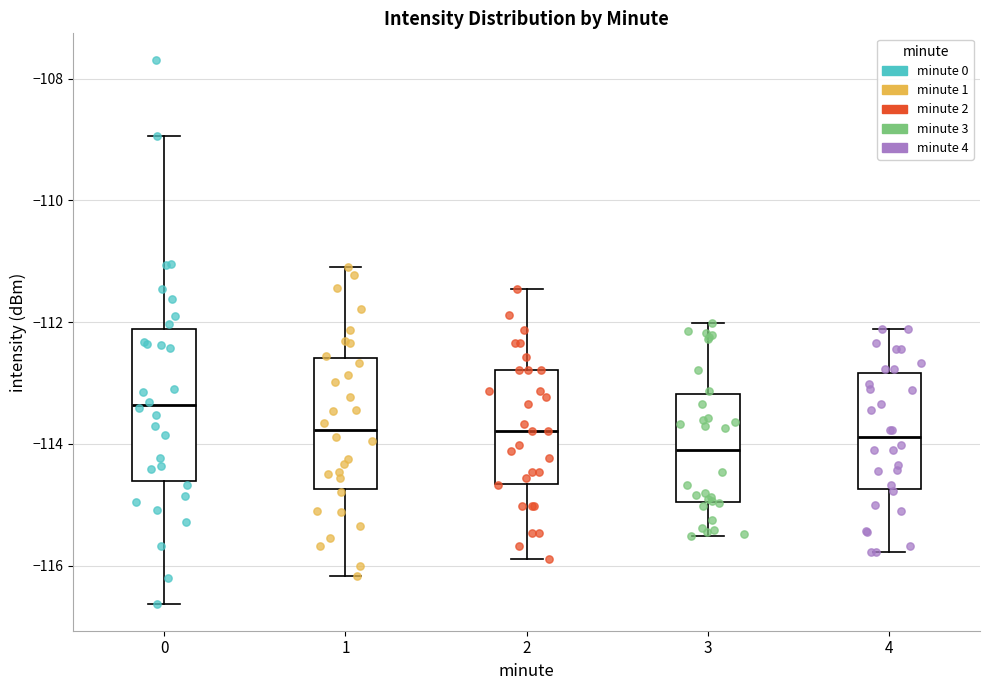

Reading left to right, transcribe this box plot: for each box, give where its median line is, the range the box spans, and where its two whiskers end, as read against the y-axis. The values are not printed on the chart, so give them approximately, as read against the axis.

0: median -113.4, box -114.6 to -112.2, whiskers -116.6 to -109.0
1: median -113.8, box -114.8 to -112.6, whiskers -116.2 to -111.0
2: median -113.8, box -114.6 to -112.8, whiskers -115.8 to -111.4
3: median -114.0, box -115.0 to -113.2, whiskers -115.6 to -112.0
4: median -113.8, box -114.8 to -112.8, whiskers -115.8 to -112.2